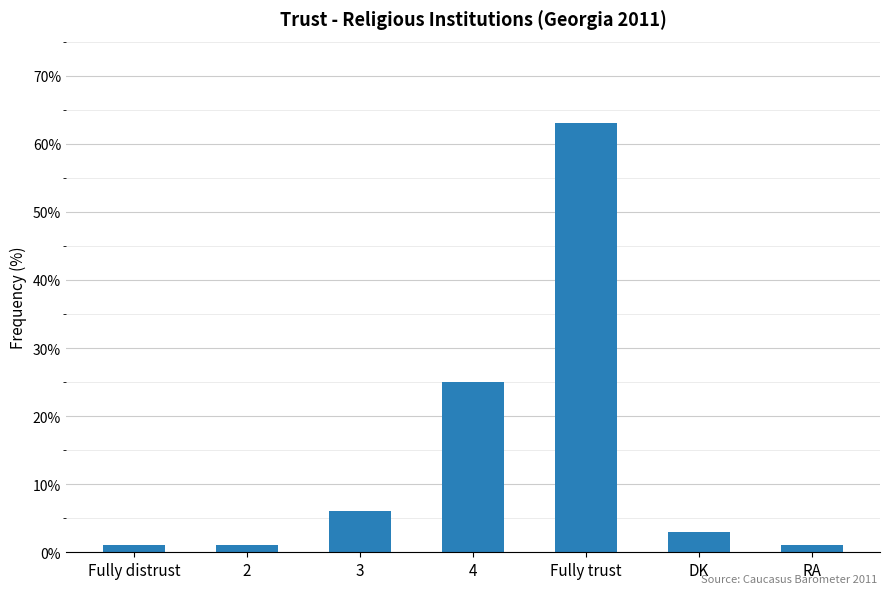

What is the maximum value shown in the chart?

63